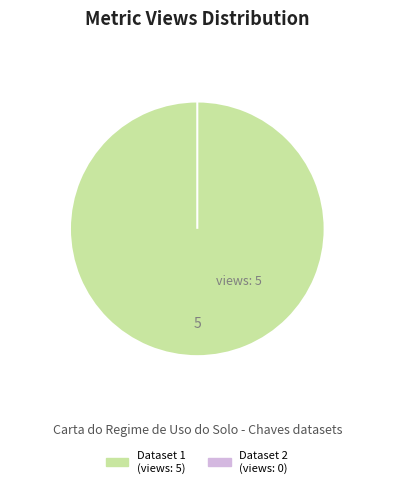

The 60d201c30781901deb63326f slice represents 99% of the pie. True or false?

False